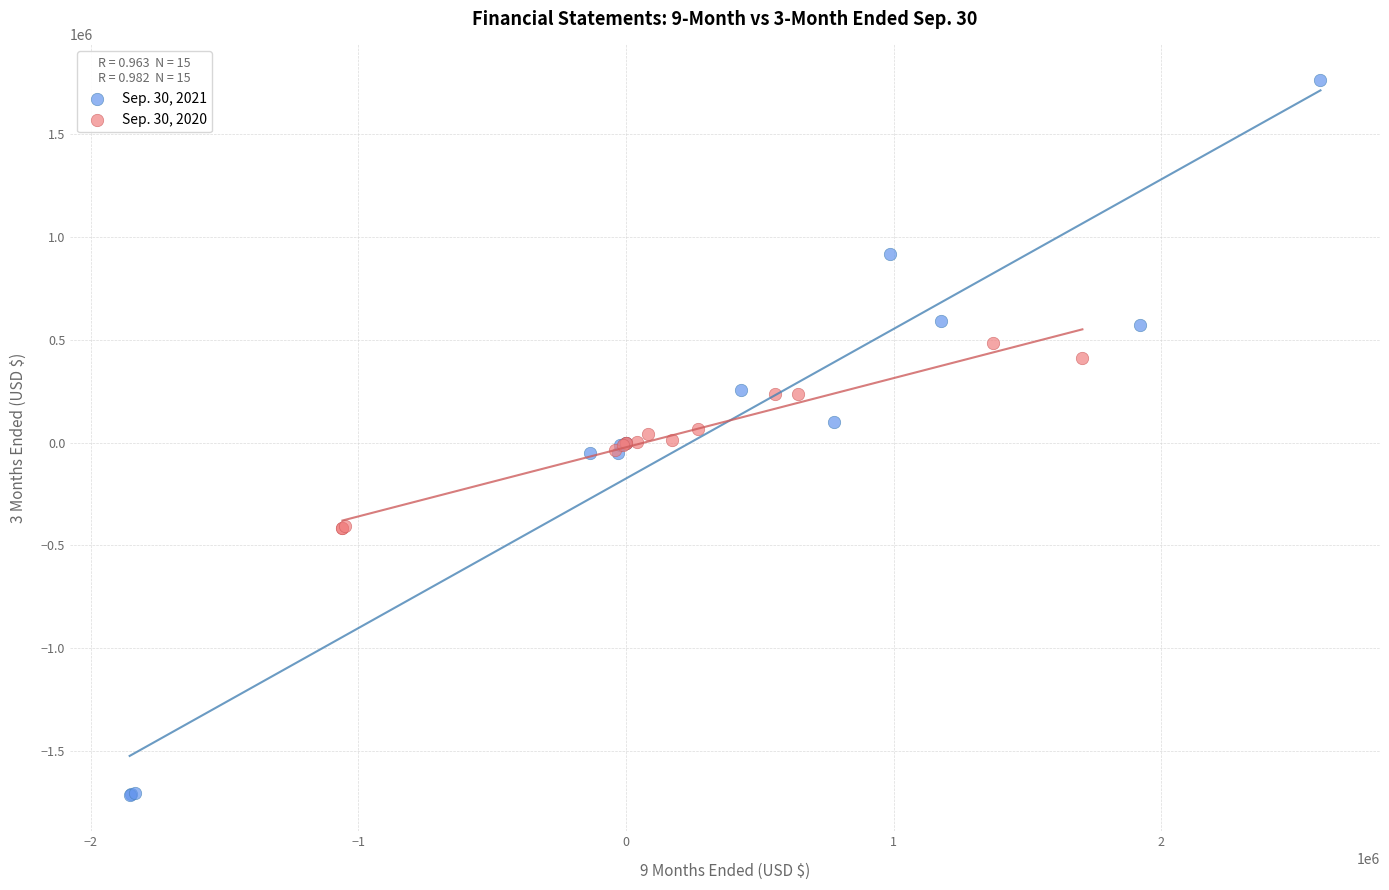

Which series has the widest spread of Y values?

Sep. 30, 2021